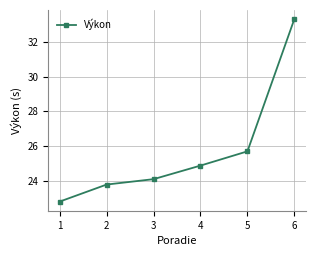

Approximately how many times larger is the value at 1 compared to 4?

0.9